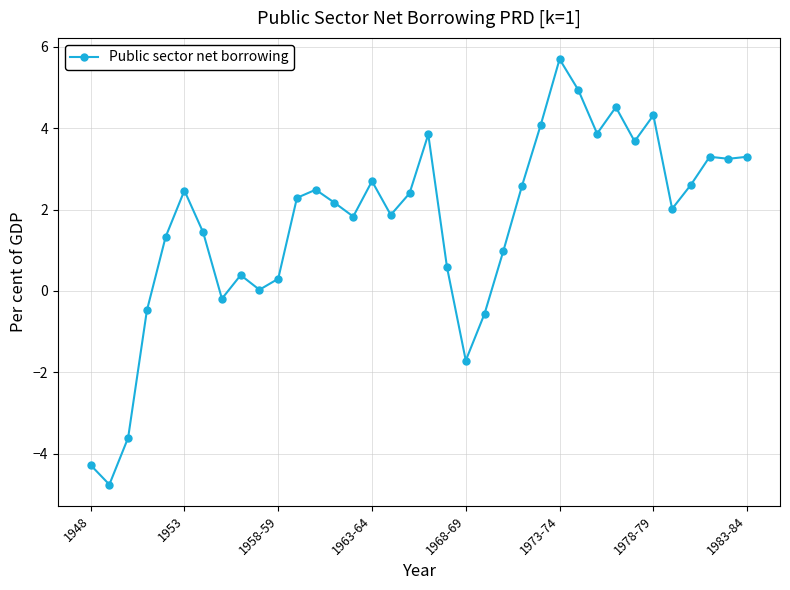

What is the value of the 4th point from the left?

-0.5